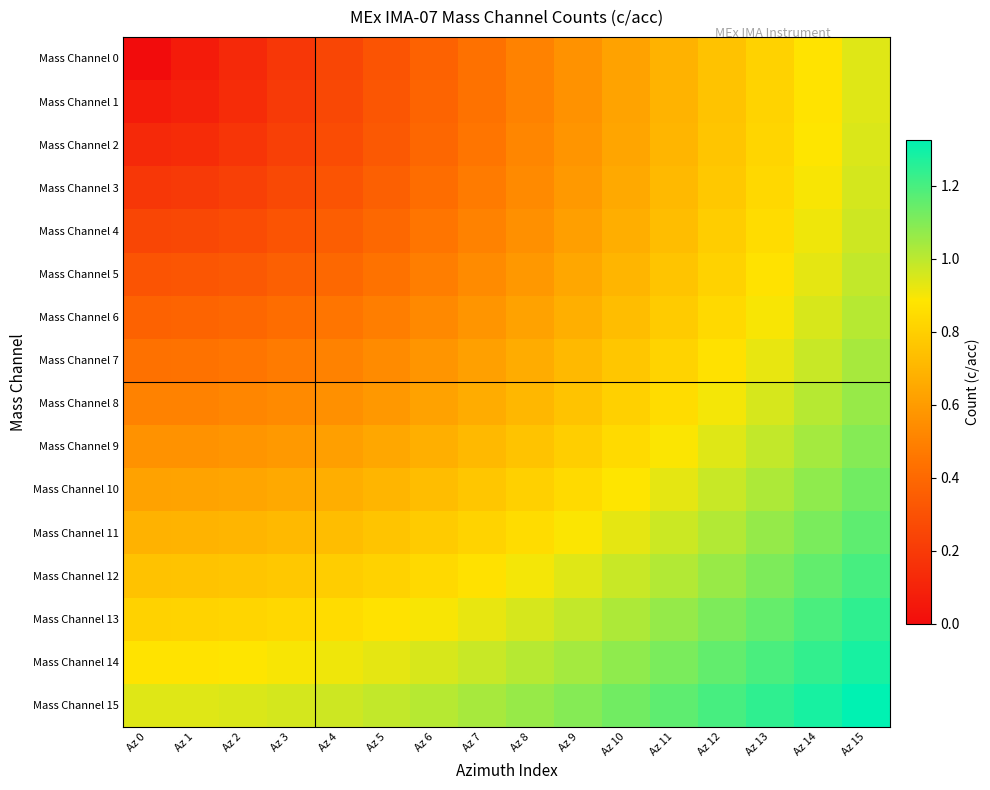

At how many categories does at least one series exceed 0?

16